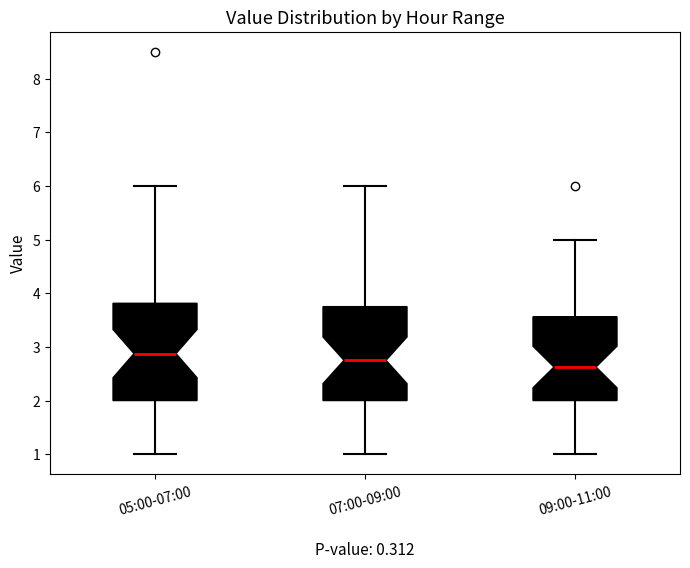

Reading left to right, read every box against the y-axis: the position of its median line, the range the box covers, and the ends of its whiskers. The values are not printed on the chart, so give them approximately, as read against the axis.

05:00-07:00: median 2.9, box 2.0 to 3.8, whiskers 1.0 to 6.0
07:00-09:00: median 2.8, box 2.0 to 3.8, whiskers 1.0 to 6.0
09:00-11:00: median 2.6, box 2.0 to 3.6, whiskers 1.0 to 5.0